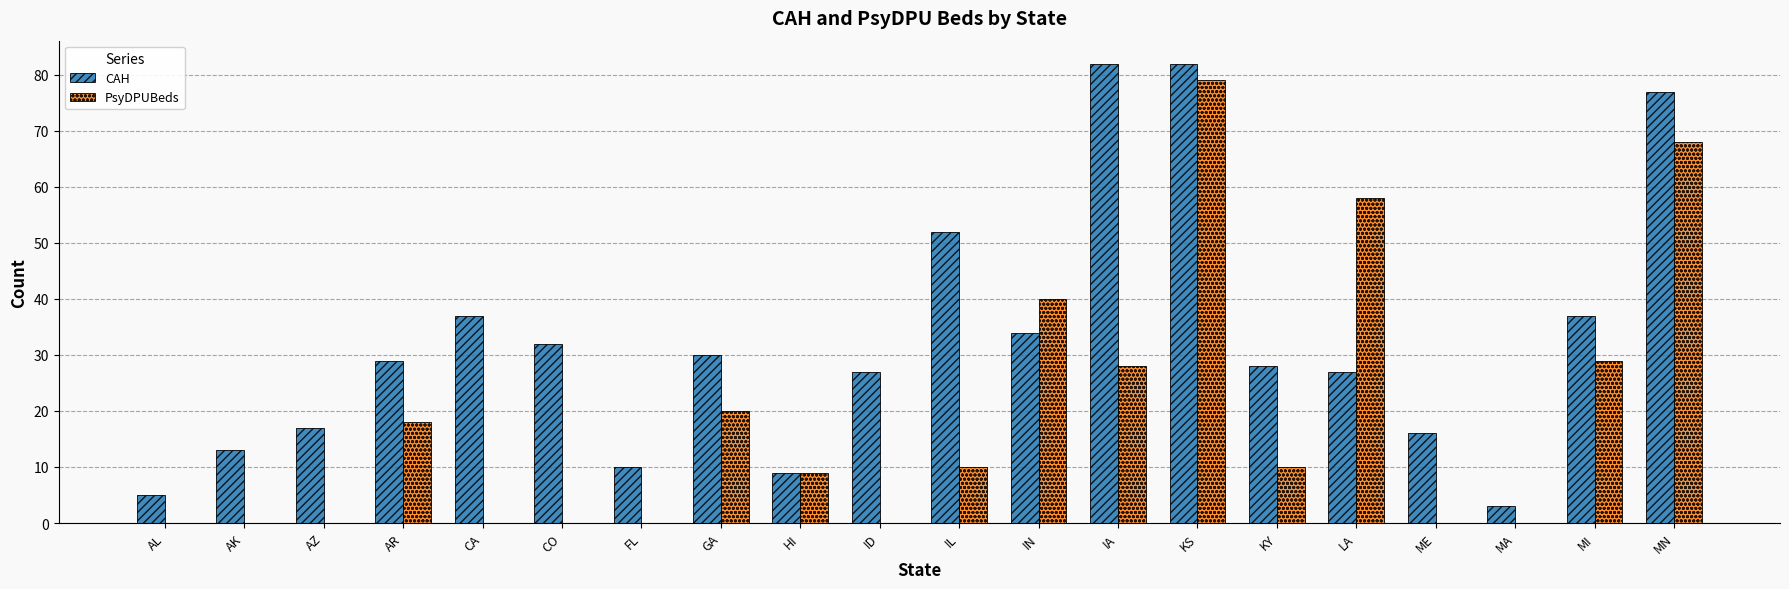

Are the bars horizontal?

No